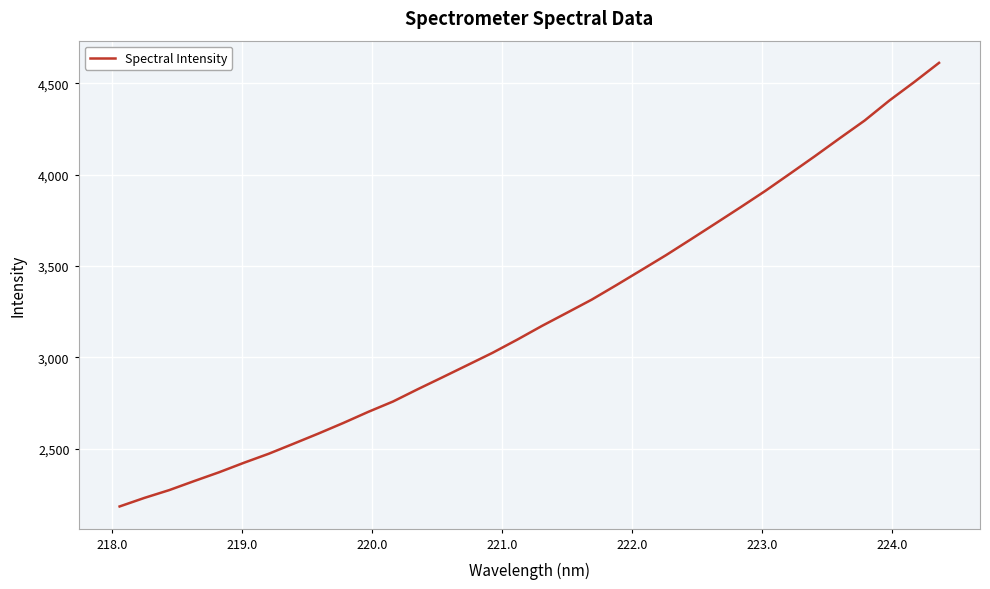

What is the maximum value shown in the chart?

4611.5